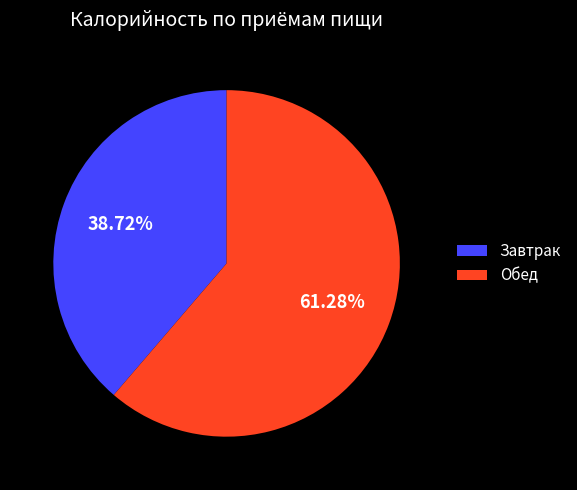

Rank the categories by value from lowest to highest.

Завтрак, Обед